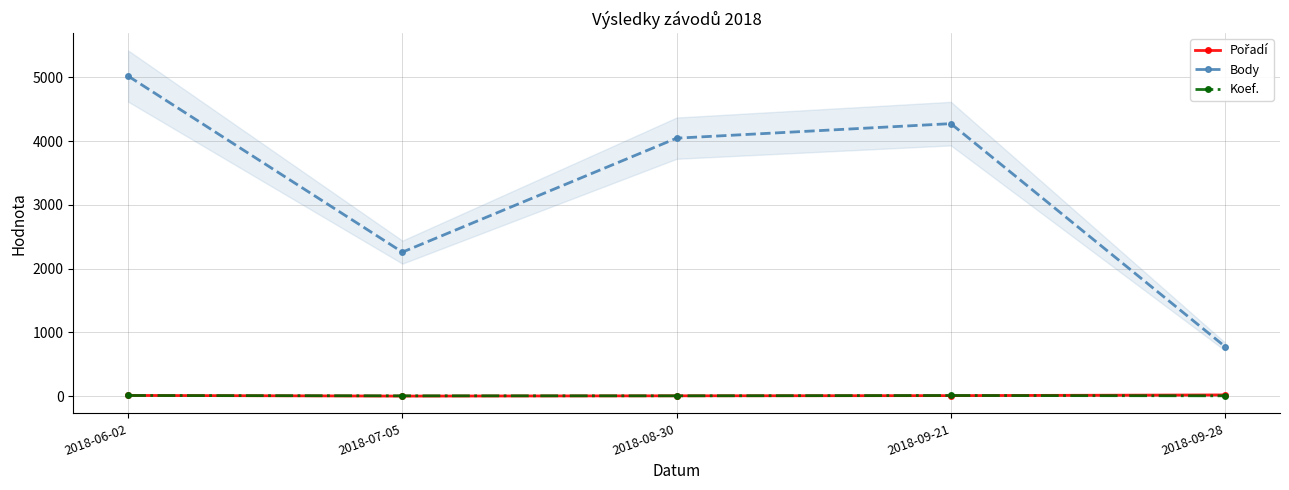

At which category does Body reach its first local peak?

2018-09-21